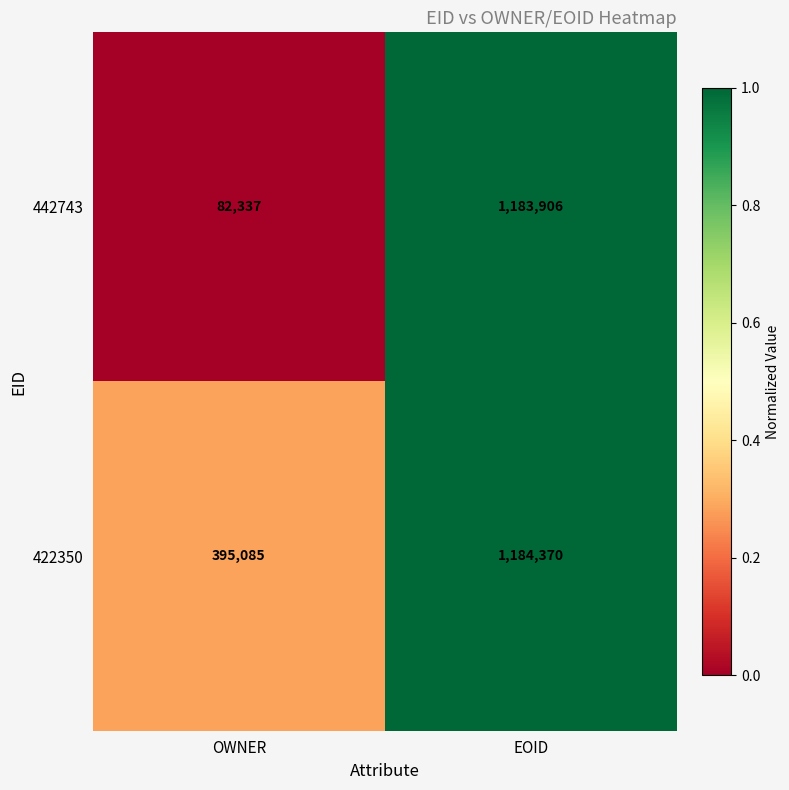

What is the total value across all series at OWNER?

477422